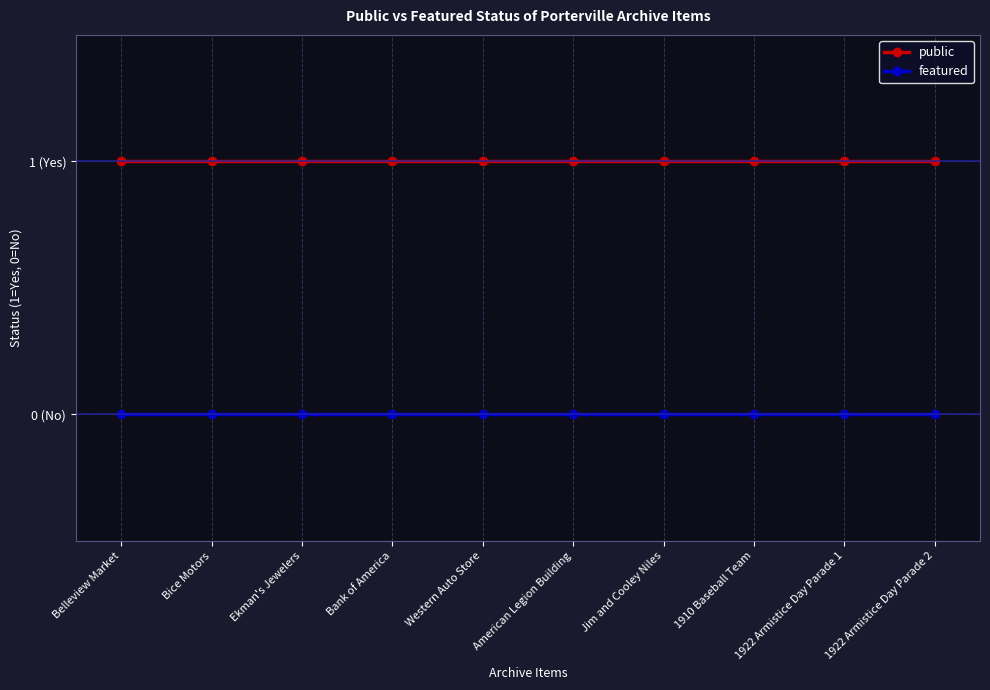

Is this an area chart (filled region under the line)?

No